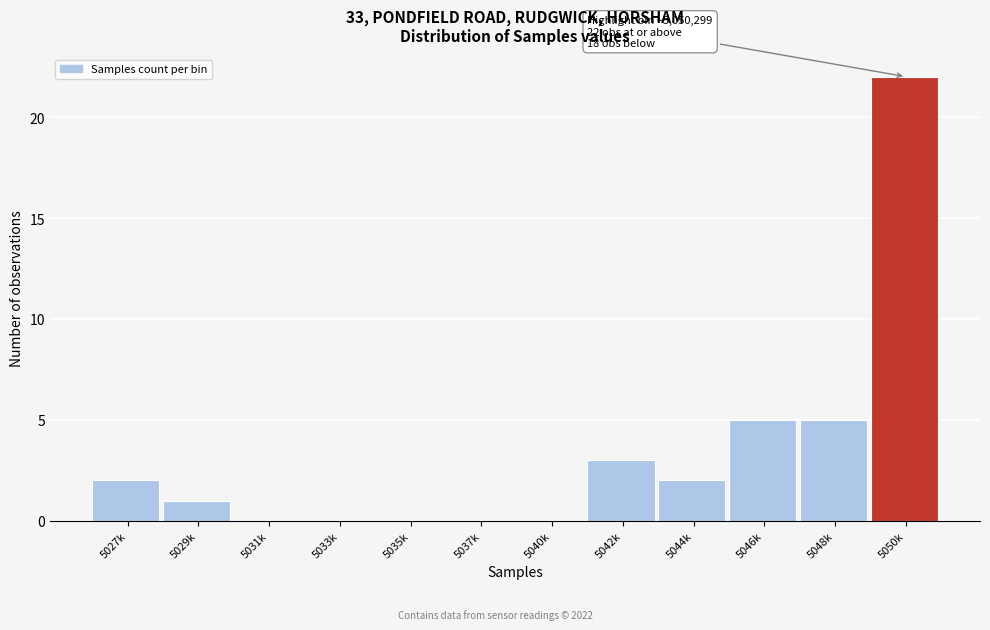

Reading left to right, what are all the values shown in this chart?

5027k=2	5029k=1	5031k=0	5033k=0	5035k=0	5037k=0	5040k=0	5042k=3	5044k=2	5046k=5	5048k=5	5050k=22